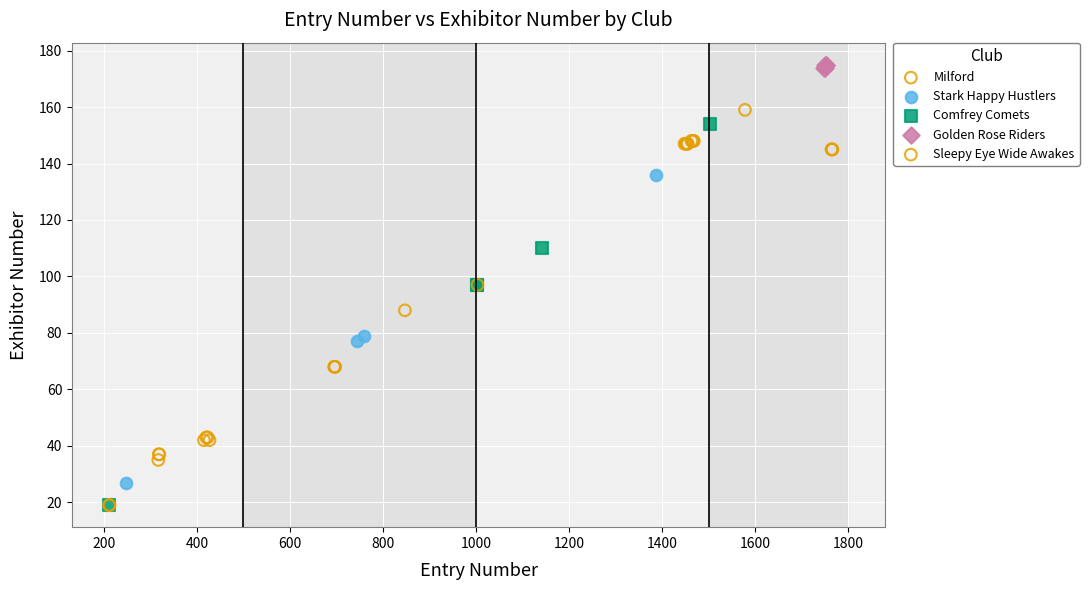

Which series has the widest spread of Y values?

Comfrey Comets